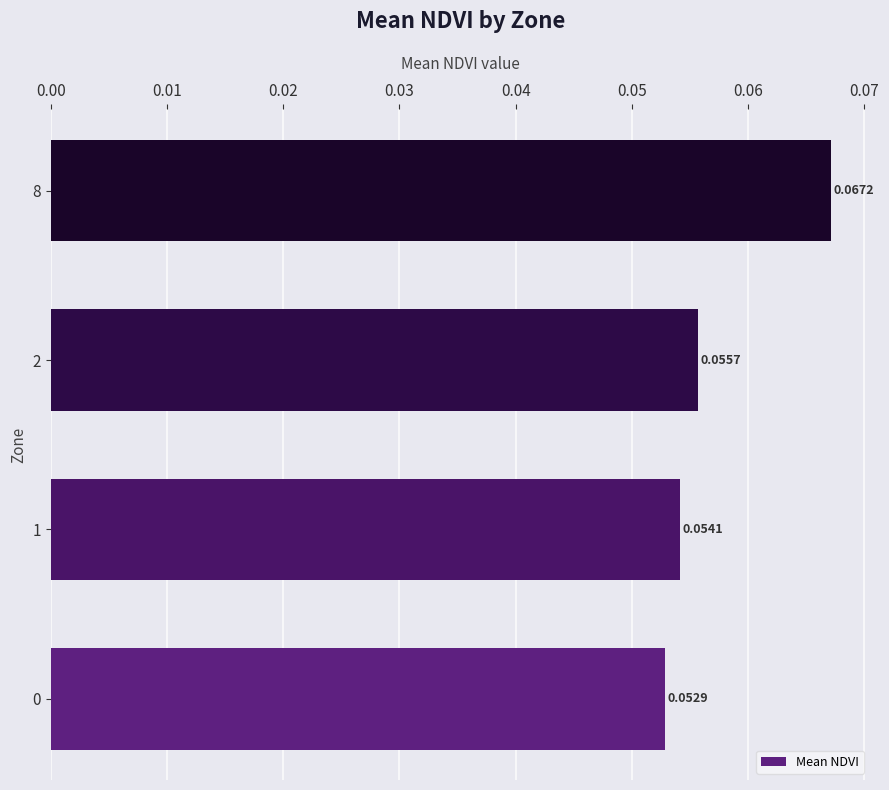

Rank the categories by value from lowest to highest.

0, 1, 2, 8